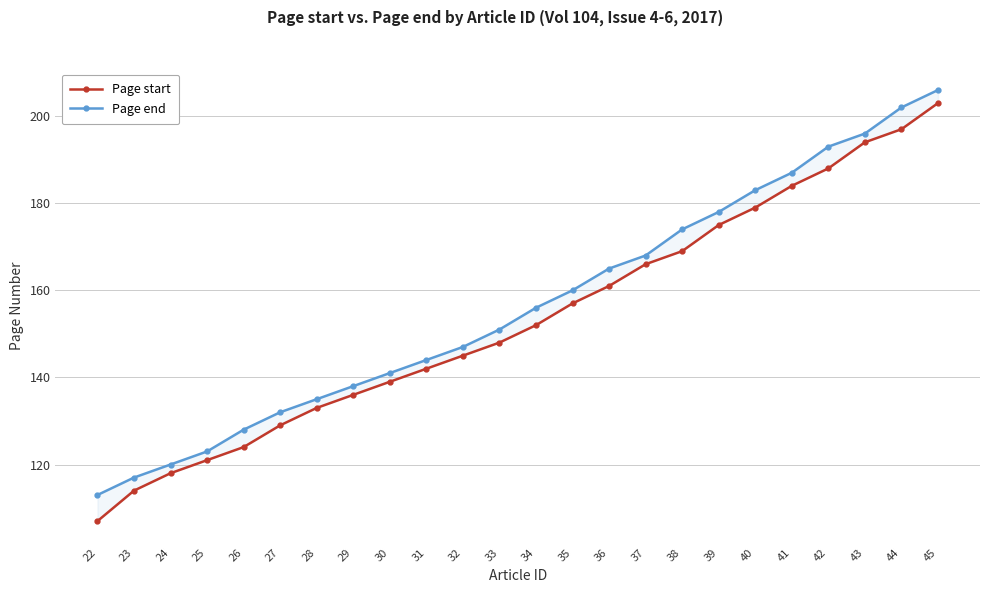

True or false: Page start and Page end intersect in this chart.

False